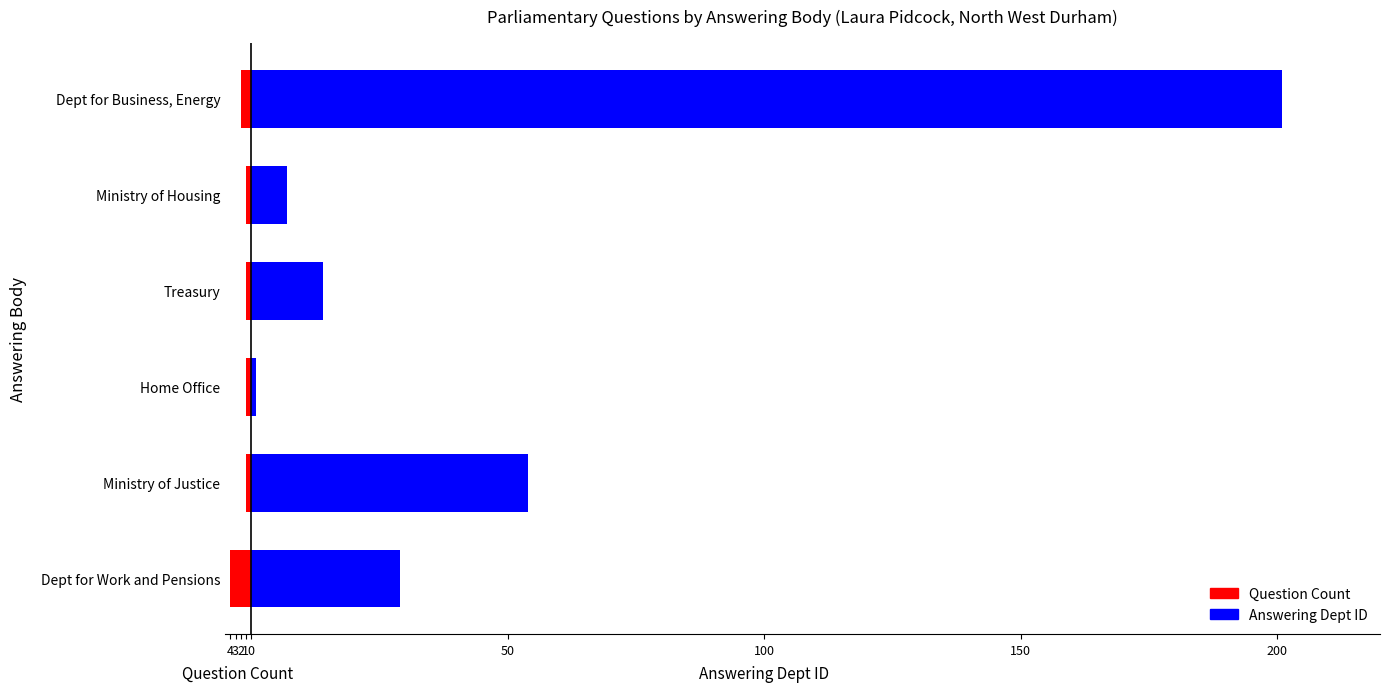

The value of Answering Dept ID at Treasury is 4. True or false?

False